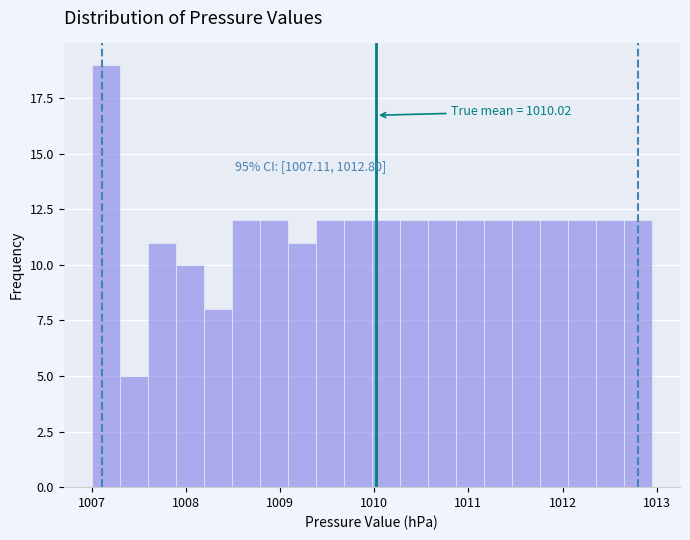

Around what value on the x-axis is the tallest bar? Give the approximate position of its centre, as read against the axis.

1007.1